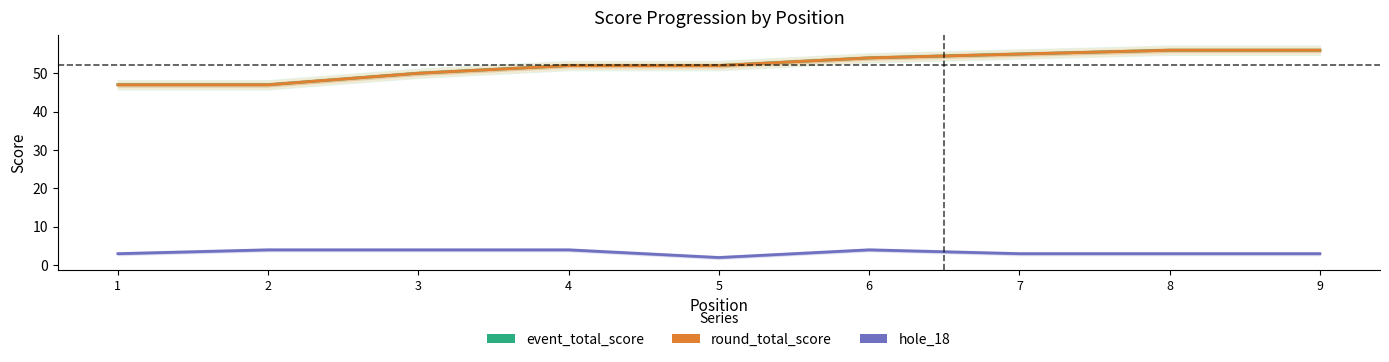

Rank the series by their maximum value, from highest to lowest.

event_total_score, round_total_score, hole_18